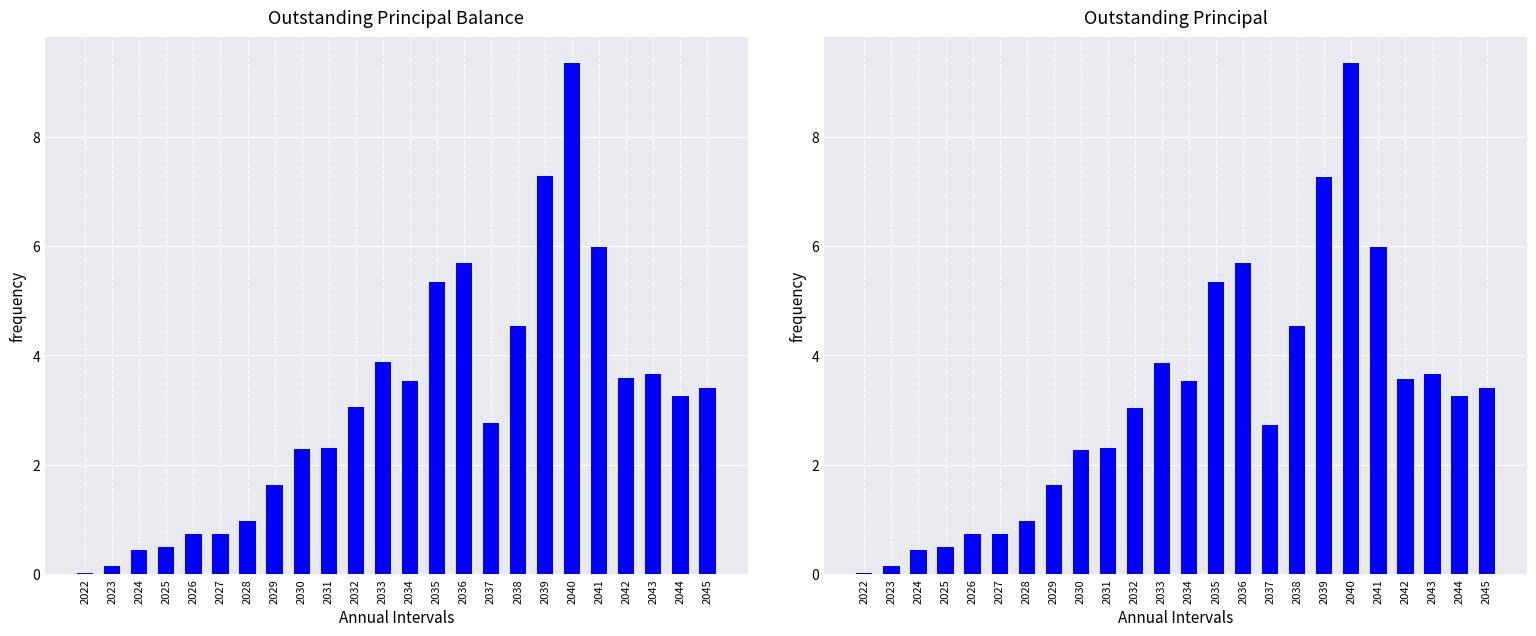

At which label is Outstanding Principal Balance (Amount) closest to 4?

2033